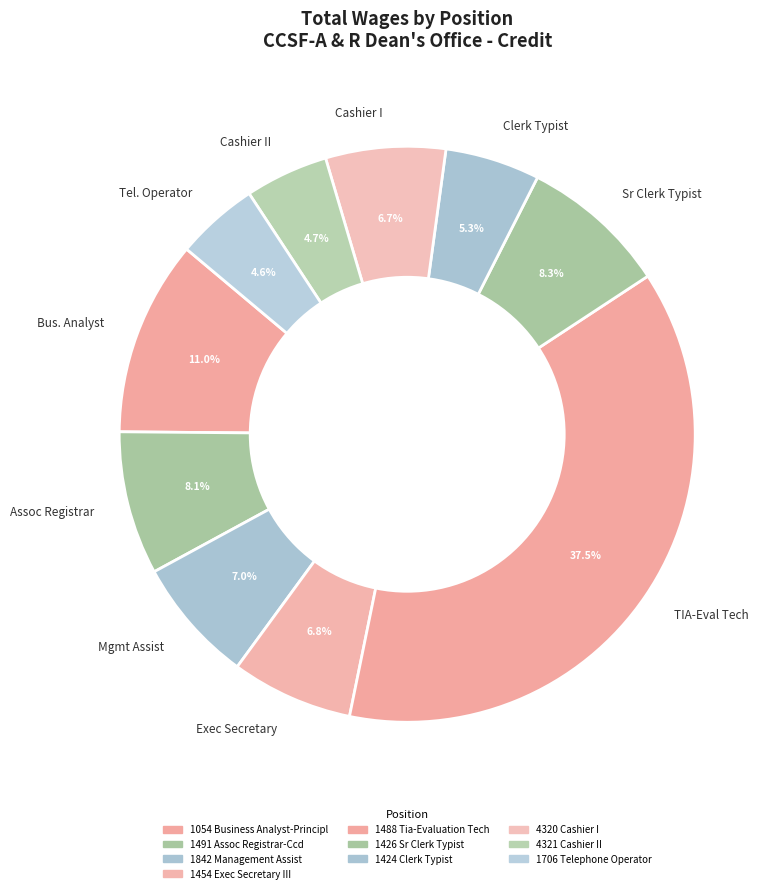

Which slice is the largest?

TIA-Eval Tech